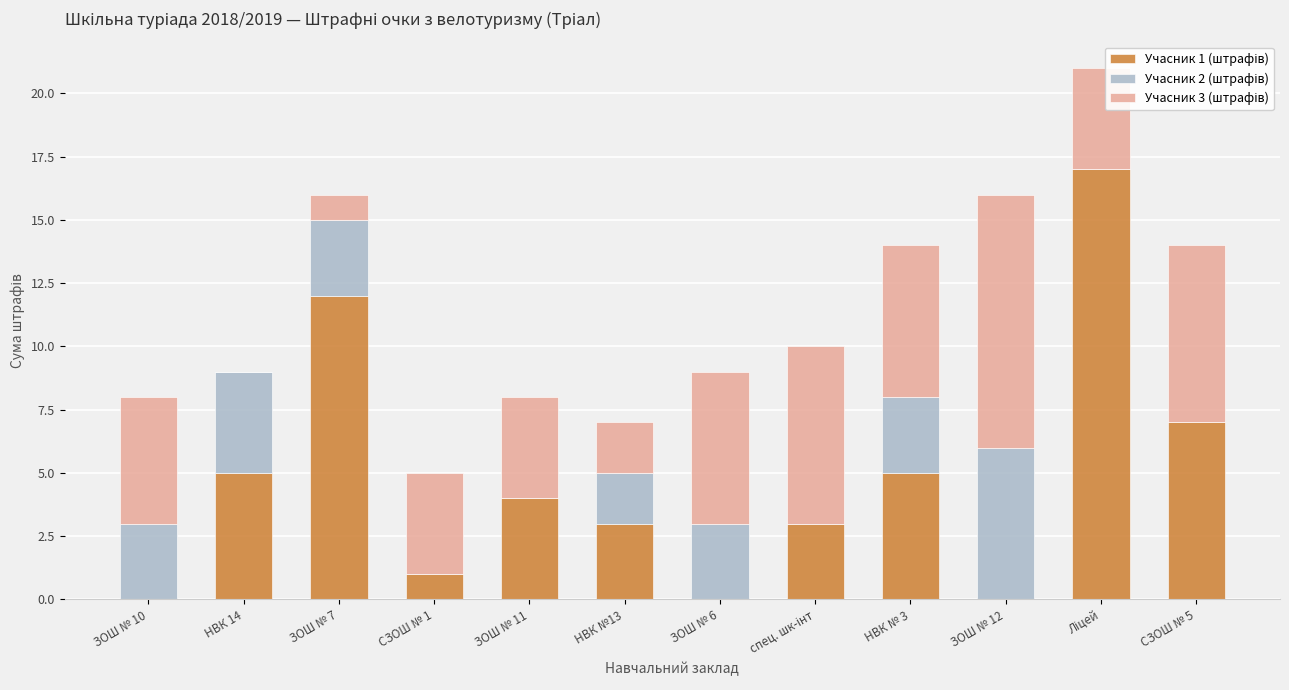

What is the total value across all series at НВК 14?

9